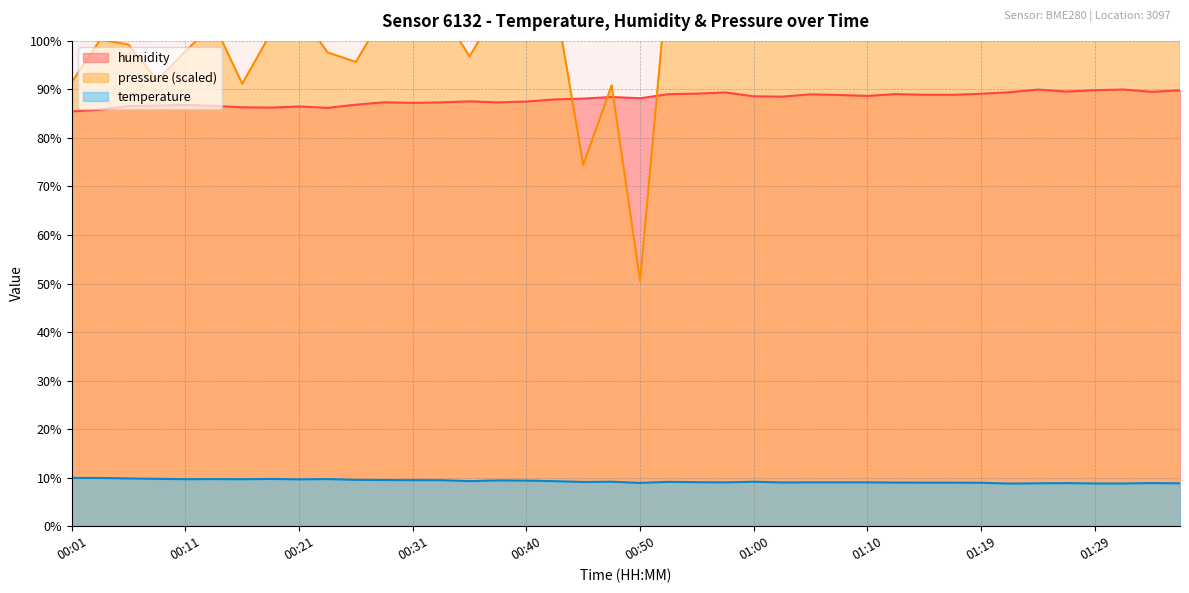

What is the average value of the humidity series?

88.1